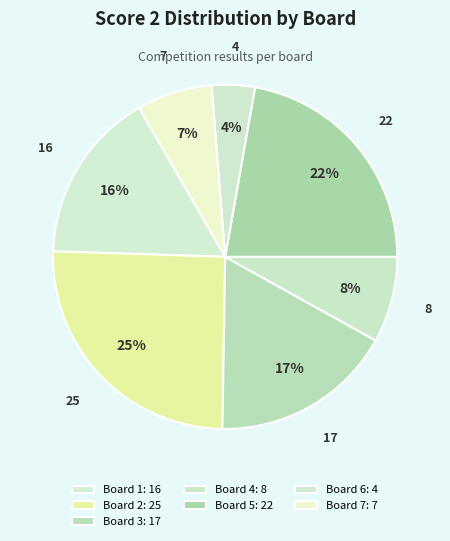

Is it true that Board 5 is 22% of the pie?

True